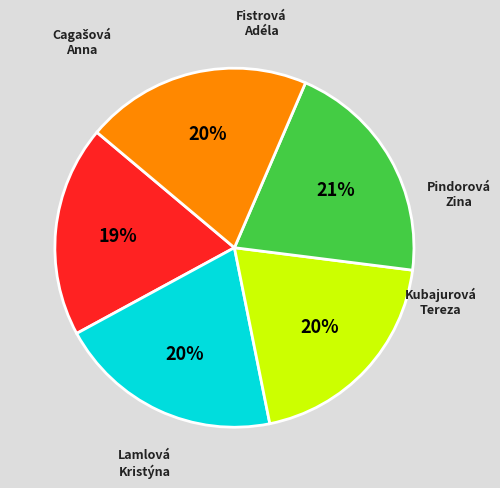

The Lamlová Kristýna slice represents 33% of the pie. True or false?

False